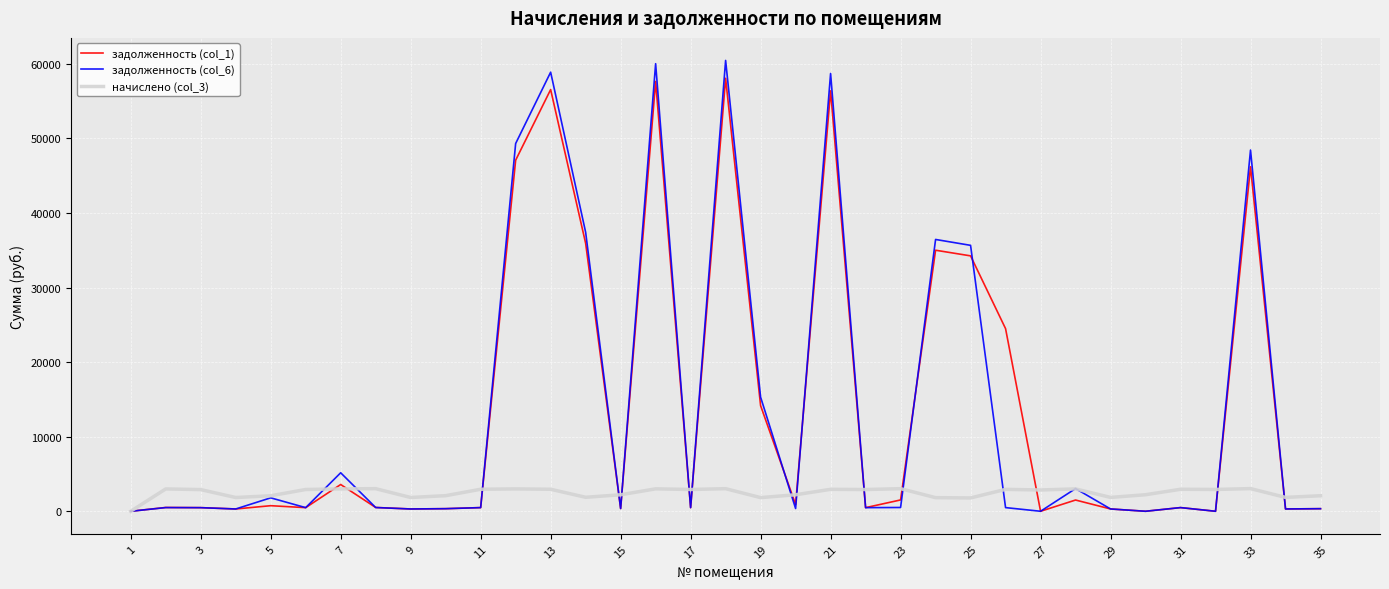

What is the maximum value for начислено (col_3)?

3039.2